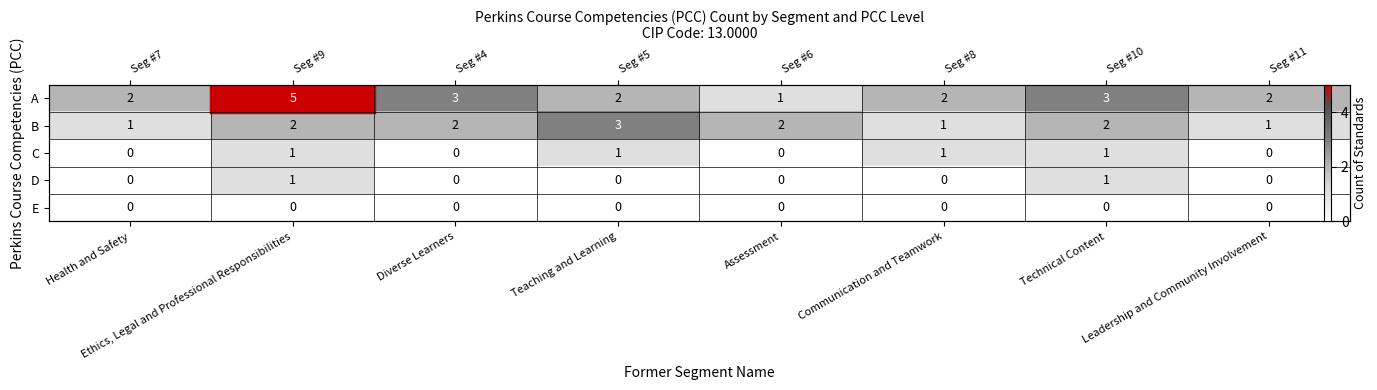

At how many categories does at least one series exceed 3?

1